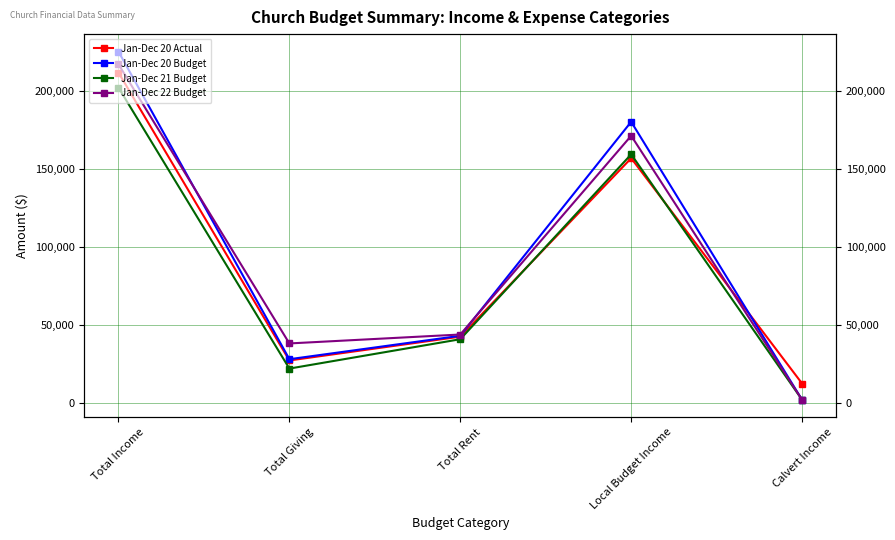

Does the chart display data point markers on the line(s)?

Yes